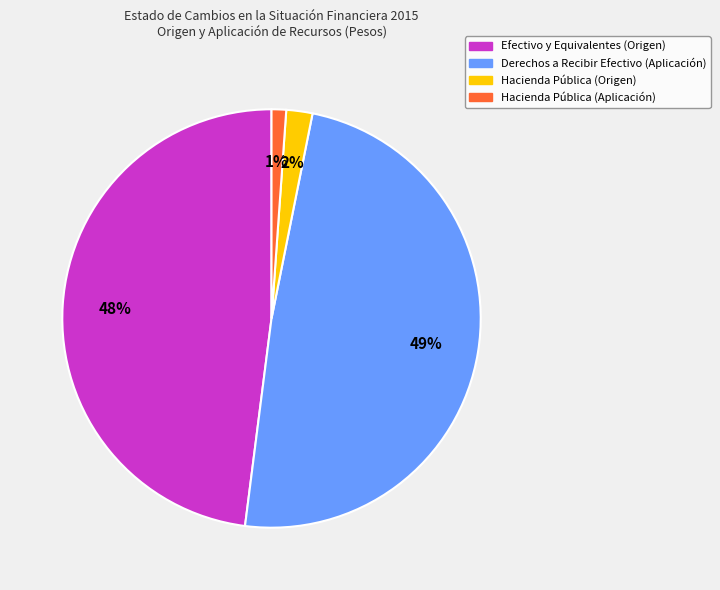

Rank the categories by value from highest to lowest.

Derechos a Recibir Efectivo (Aplicación), Efectivo y Equivalentes (Origen), Hacienda Pública (Origen), Hacienda Pública (Aplicación)